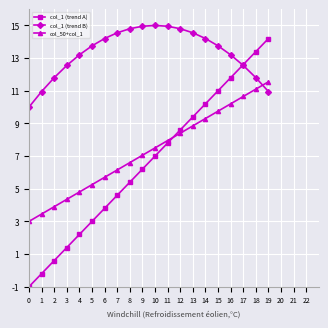

At how many categories does at least one series exceed 8?

20